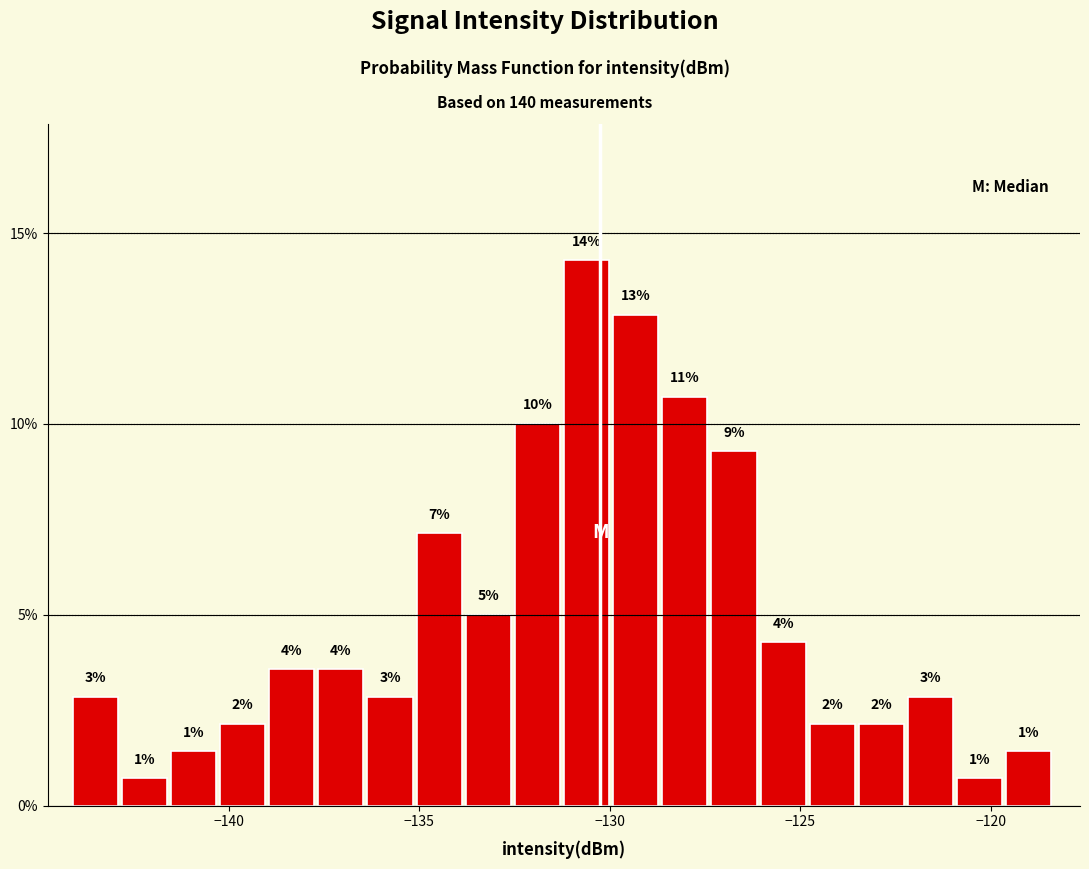

Around what value on the x-axis is the tallest bar? Give the approximate position of its centre, as read against the axis.

-130.5